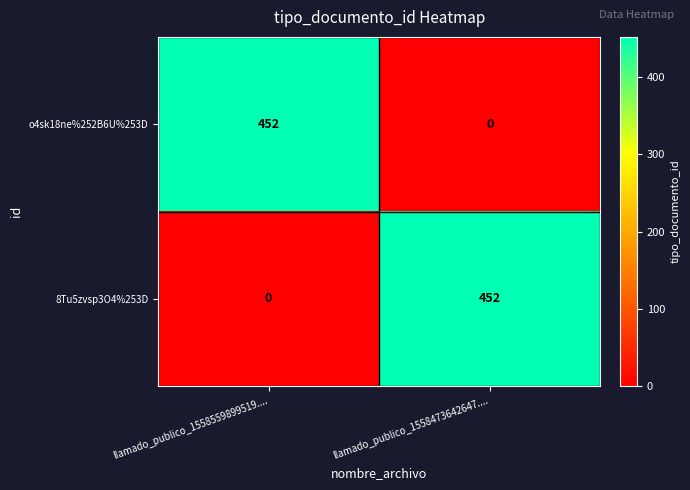

What is the sum of all o4sk18ne%252B6U%253D values?

452